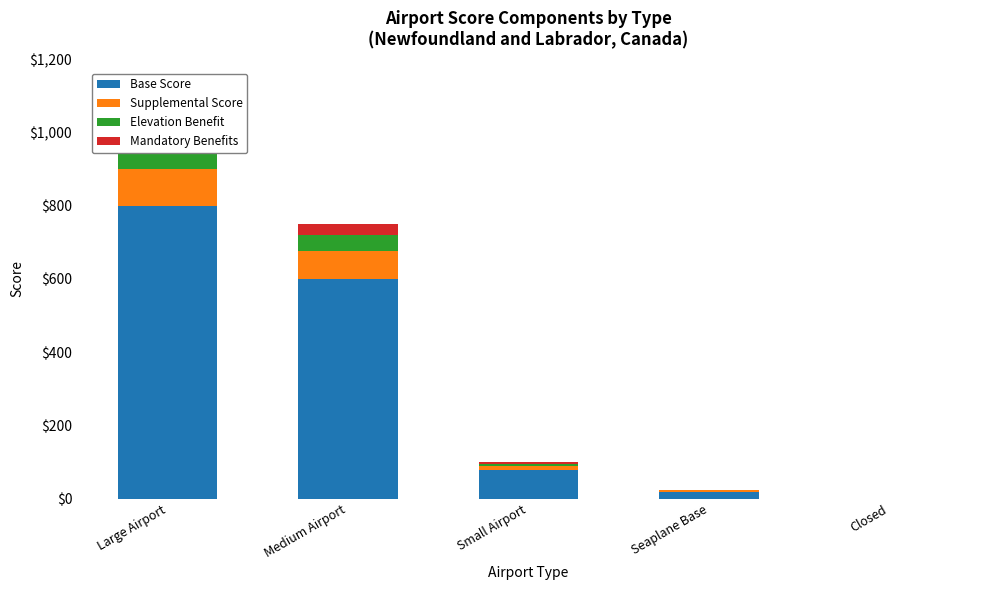

What value does the Elevation Benefit series have at Medium Airport?

45